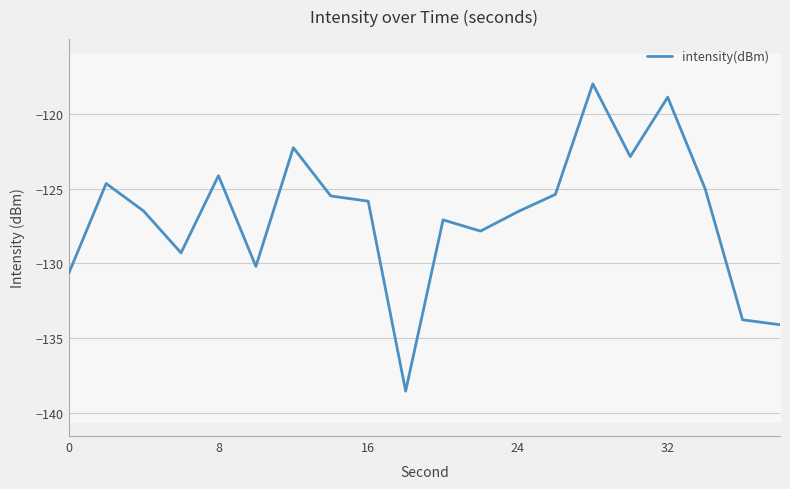

The chart shows a value of -226.1 at 0. True or false?

False